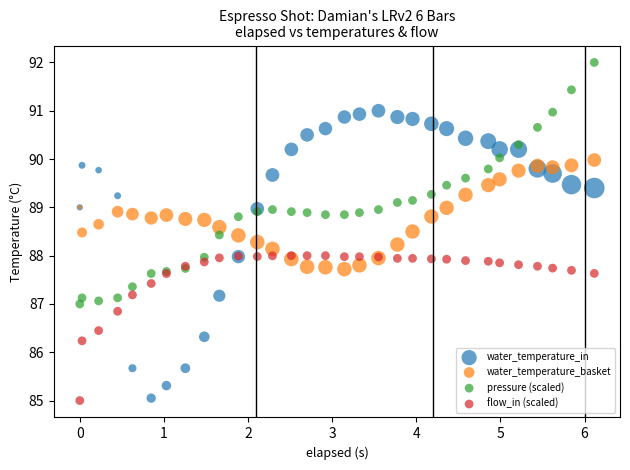

In the flow_in (scaled) series, what Y value is closest to 86?

86.2